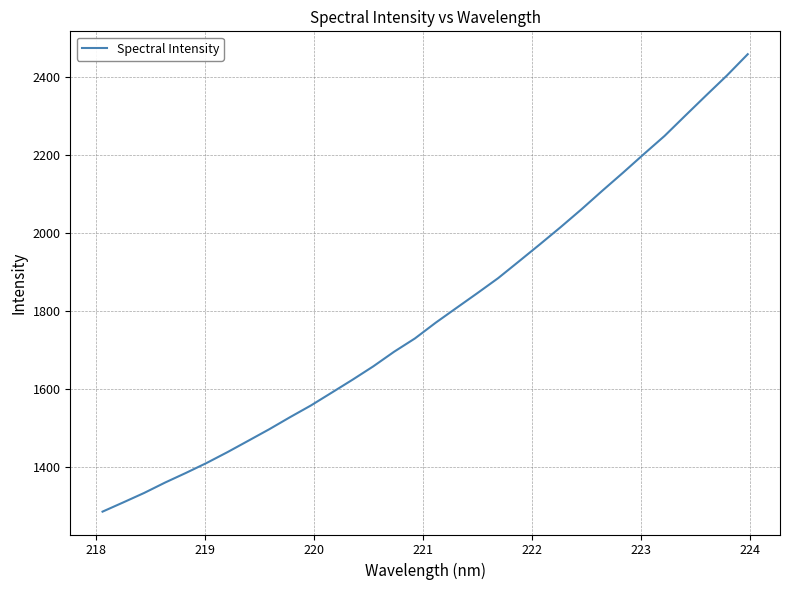

What is the maximum value shown in the chart?

2459.1